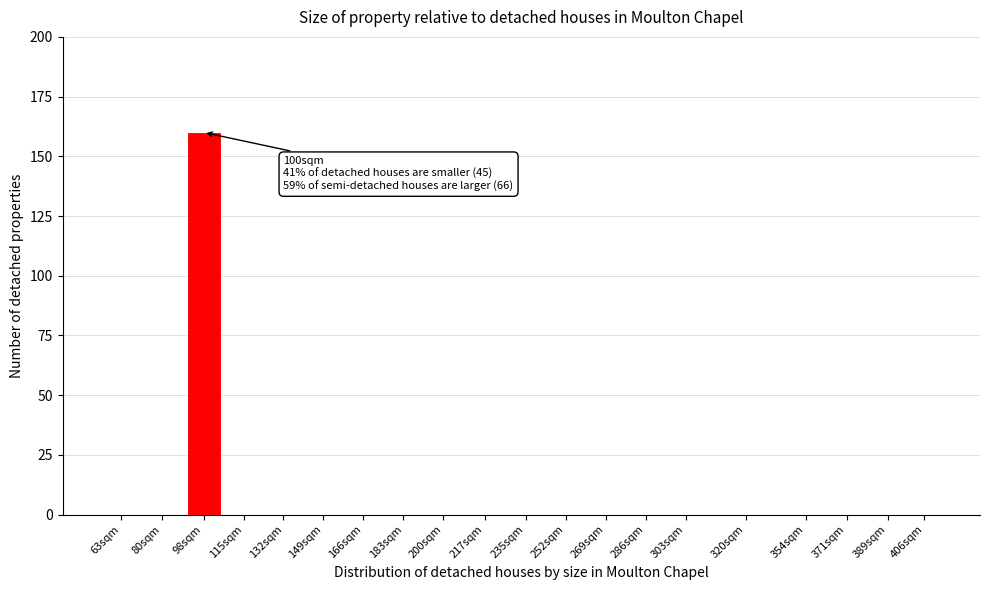

Reading left to right, transcribe all the data shown in this chart.

63sqm=0	80sqm=0	98sqm=160	115sqm=0	132sqm=0	149sqm=0	166sqm=0	183sqm=0	200sqm=0	217sqm=0	235sqm=0	252sqm=0	269sqm=0	286sqm=0	303sqm=0	320sqm=0	354sqm=0	371sqm=0	389sqm=0	406sqm=0